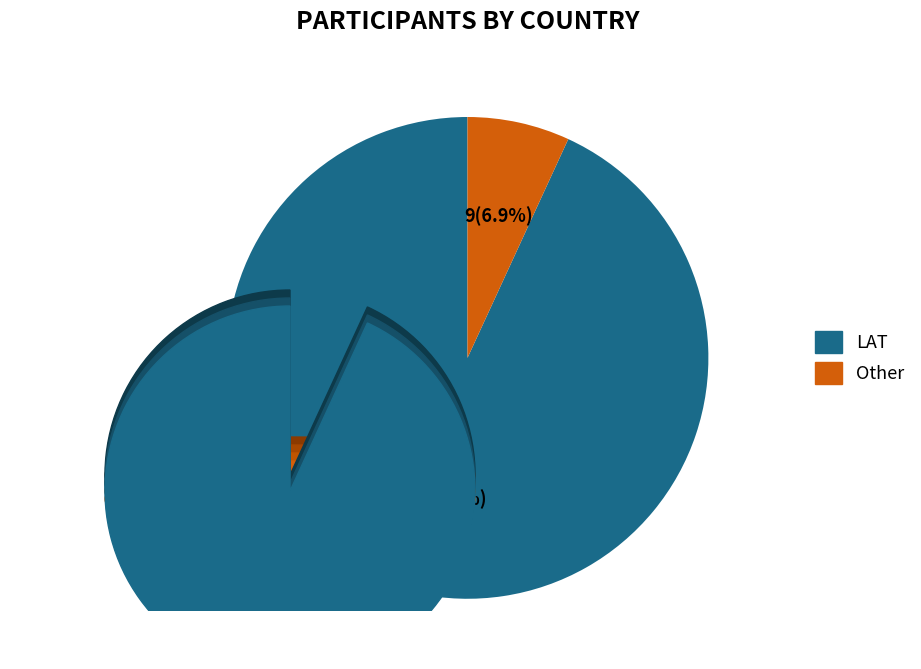

What is the change in value from LAT to Other?

-113